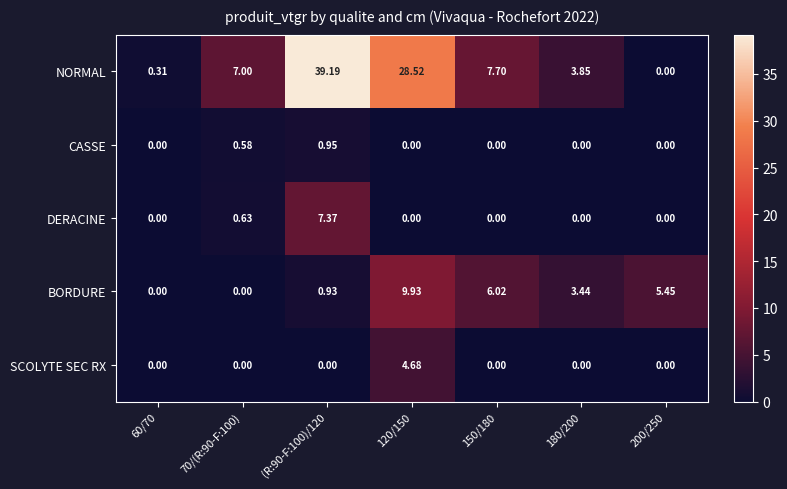

Which series has the largest total across all categories?

NORMAL